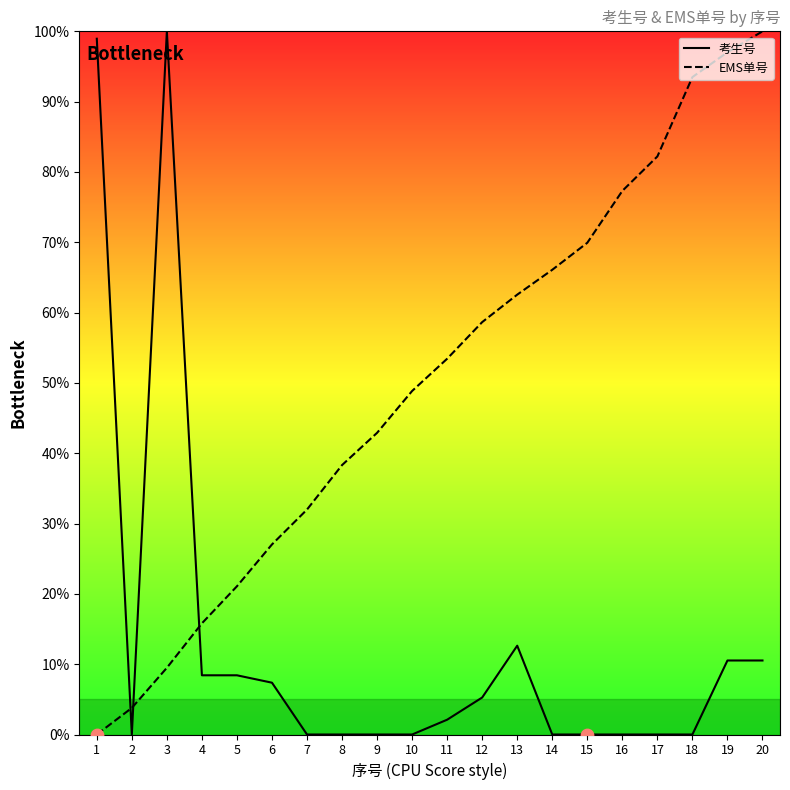

Which series reaches the maximum Y coordinate?

考生号